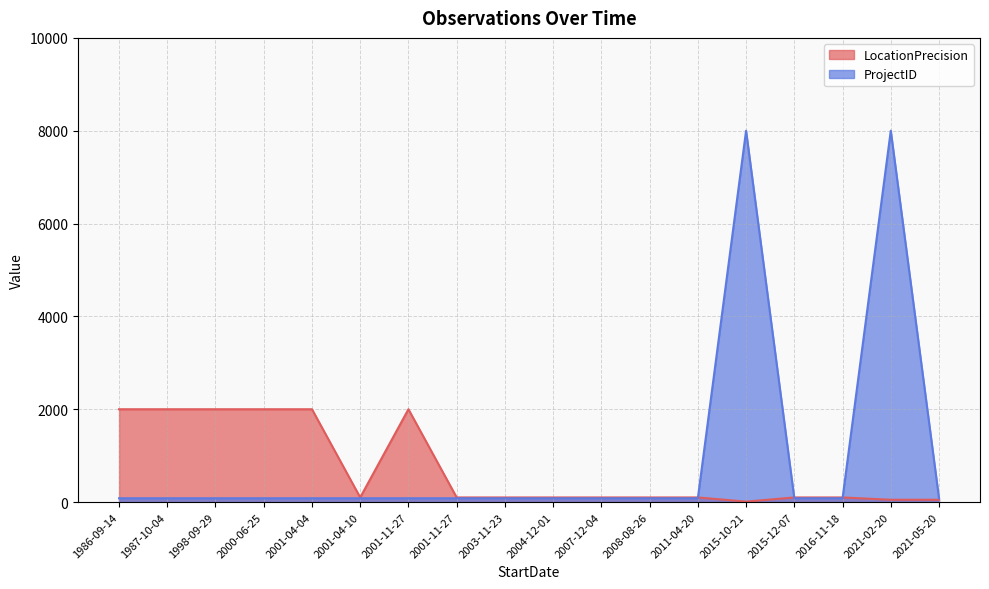

What is the value of the ProjectID point at the 13th from the left?

82